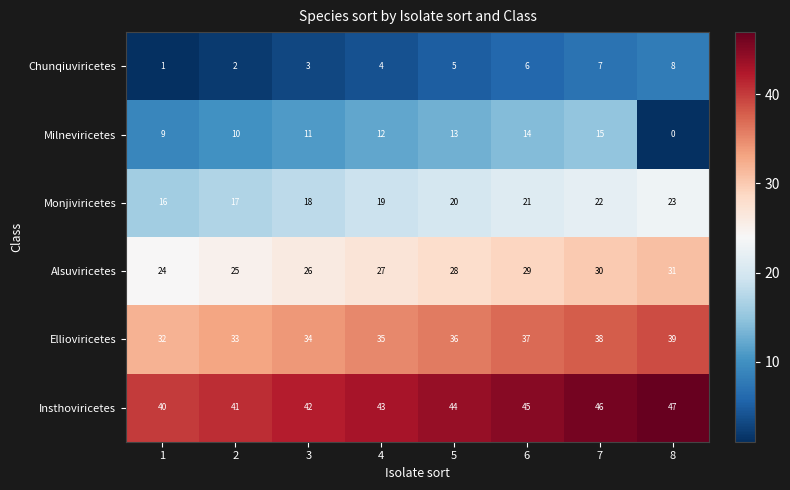

At which category is the sum across all series the highest?

7